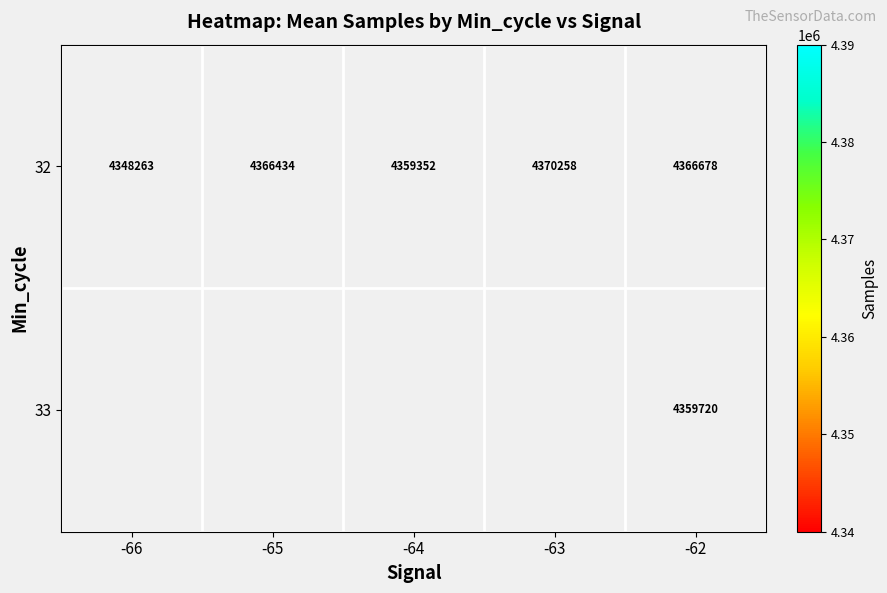

At which category does the chart reach its minimum across all series?

-66